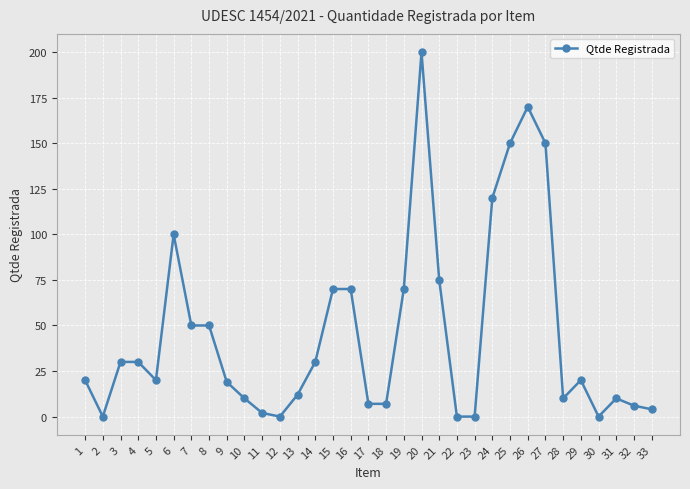

The chart shows a value of 2 at 10. True or false?

False